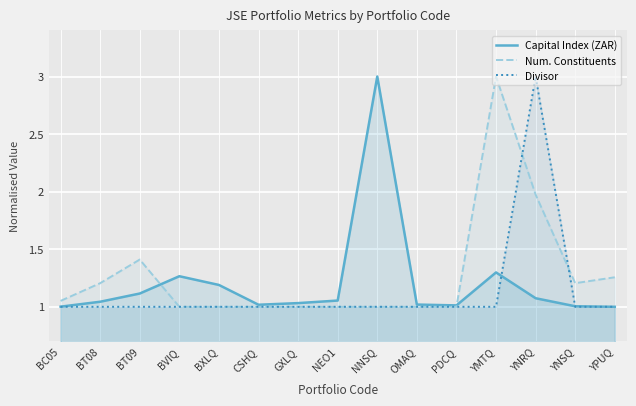

What is the total value across all series at OMAQ?

3.0